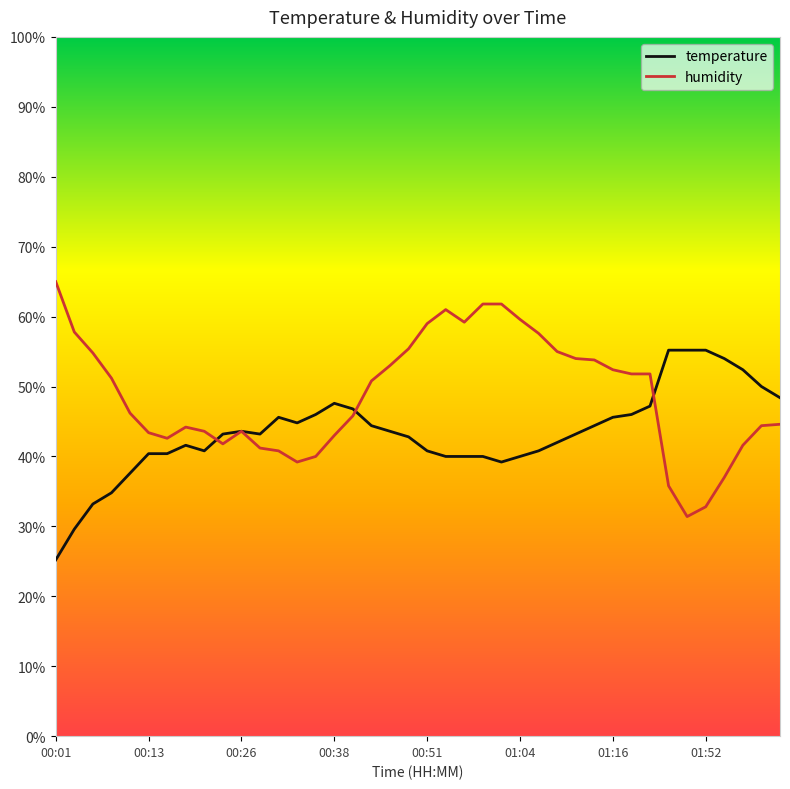

What is the average value of the humidity series?

48.7